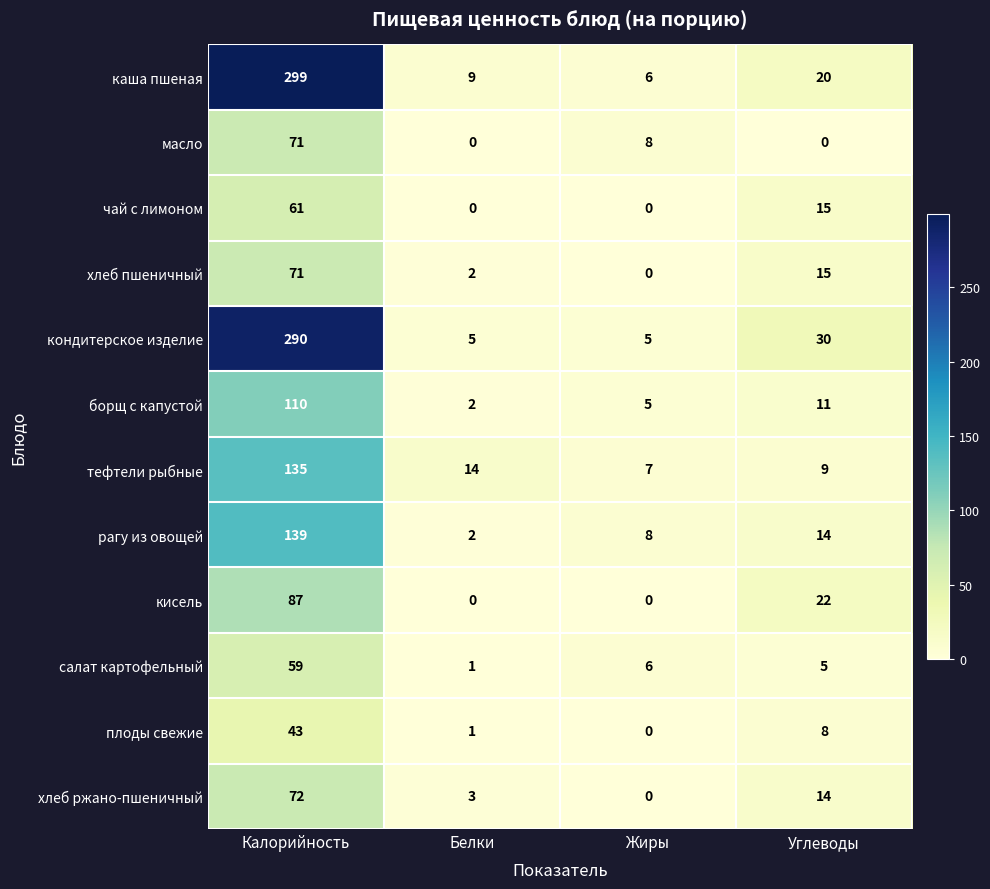

The хлеб ржано-пшеничный series shows 0 at Жиры. True or false?

True